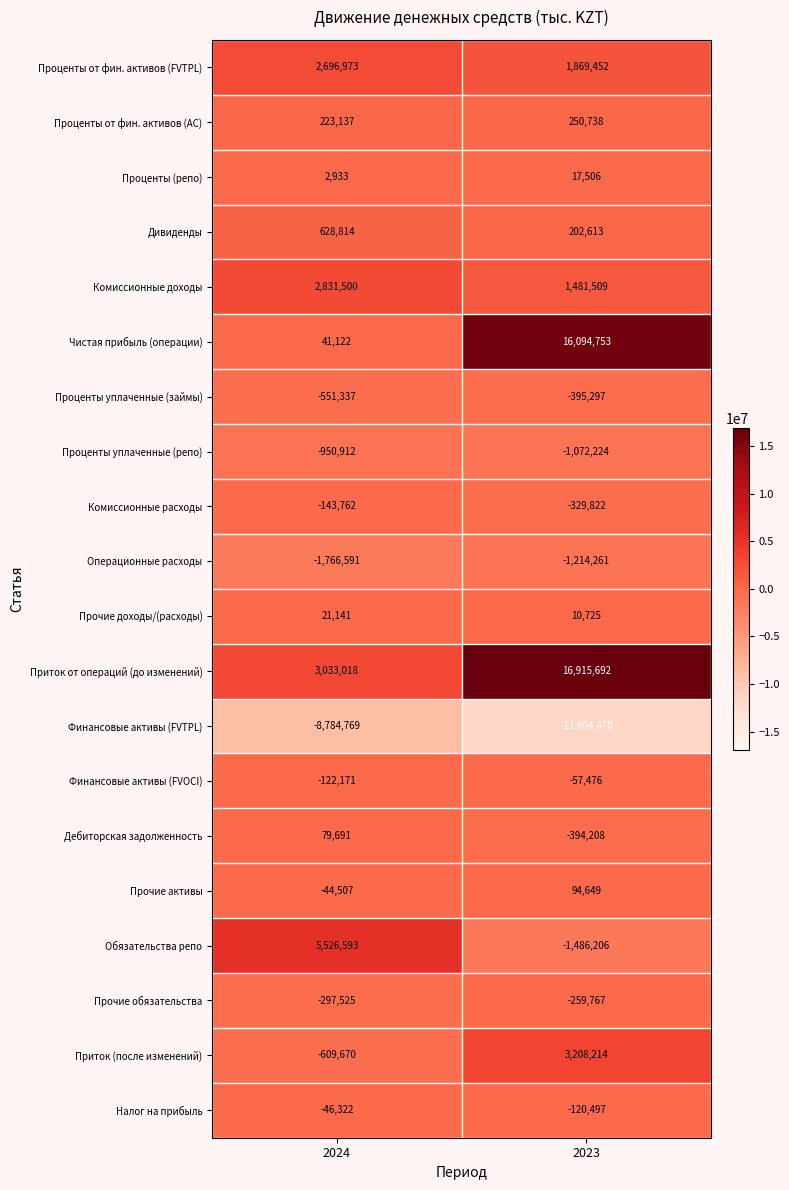

The Дивиденды series shows 340444 at 2024. True or false?

False